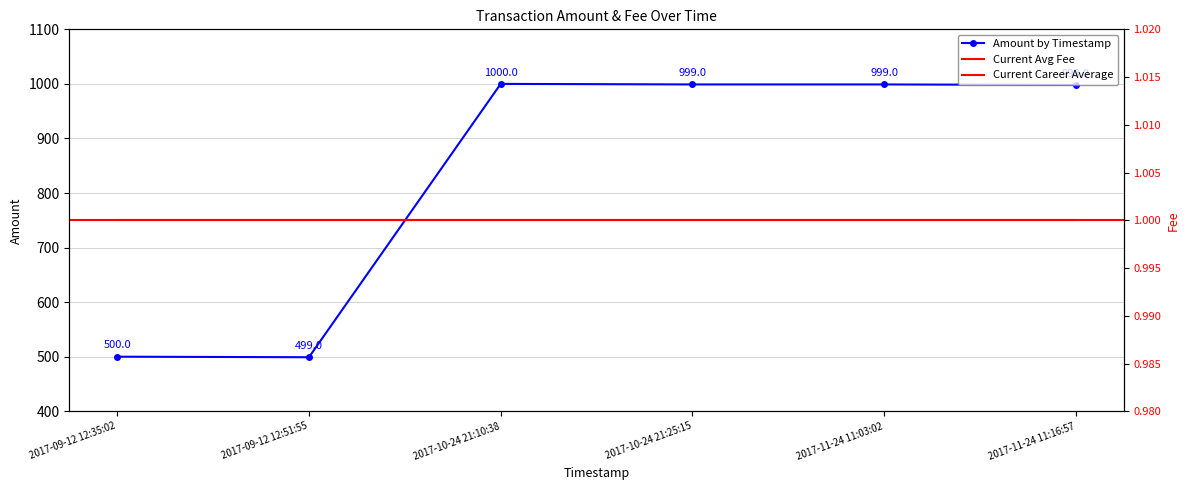

Does the chart have visible grid lines?

Yes